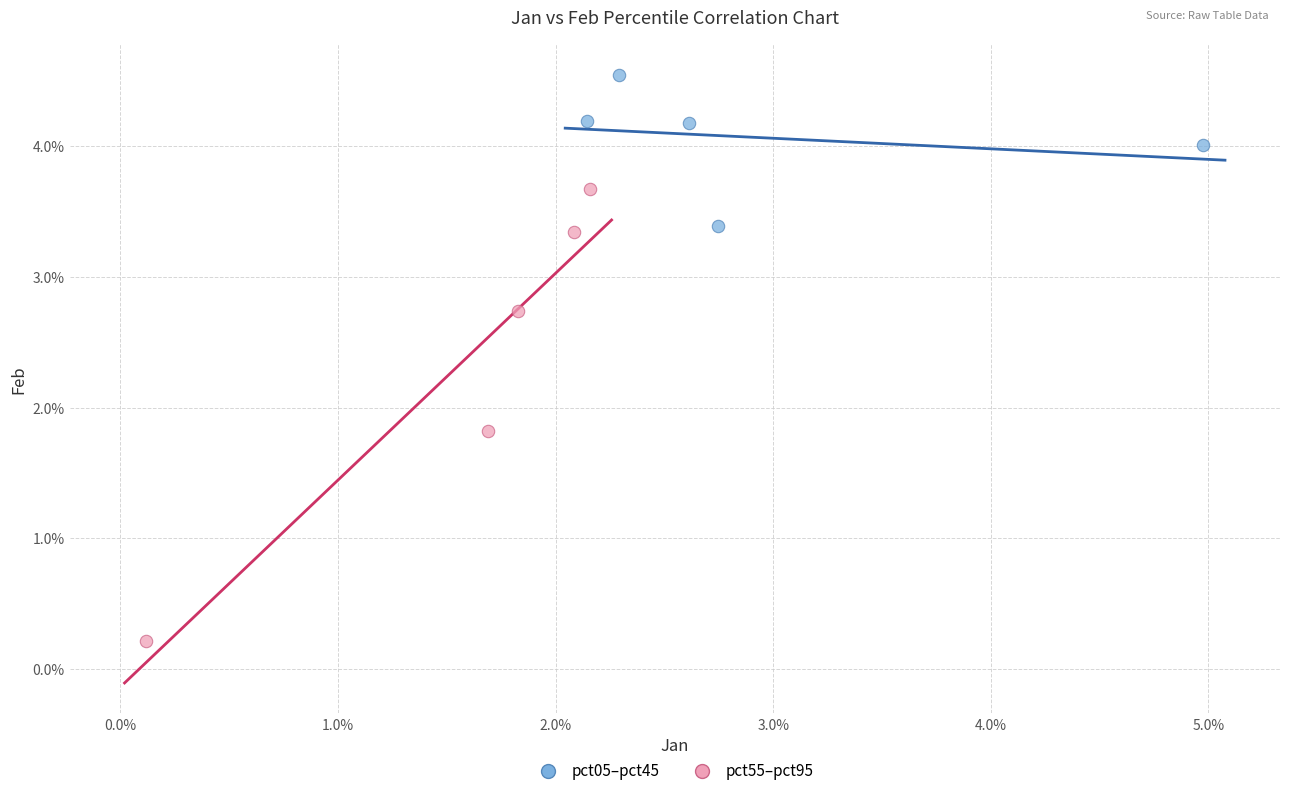

Which series has the widest spread of Y values?

pct55–pct95